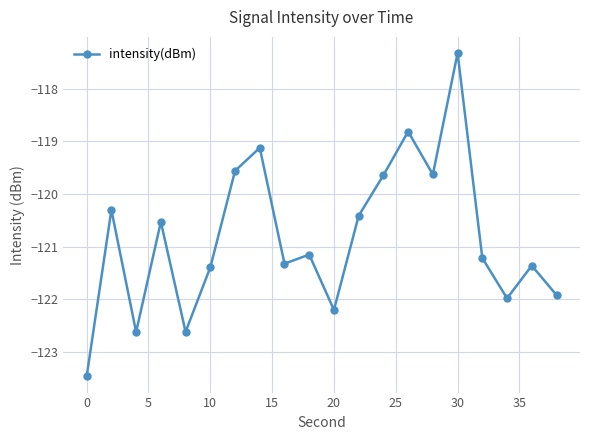

What is the value of the 18th point from the left?

-122.0